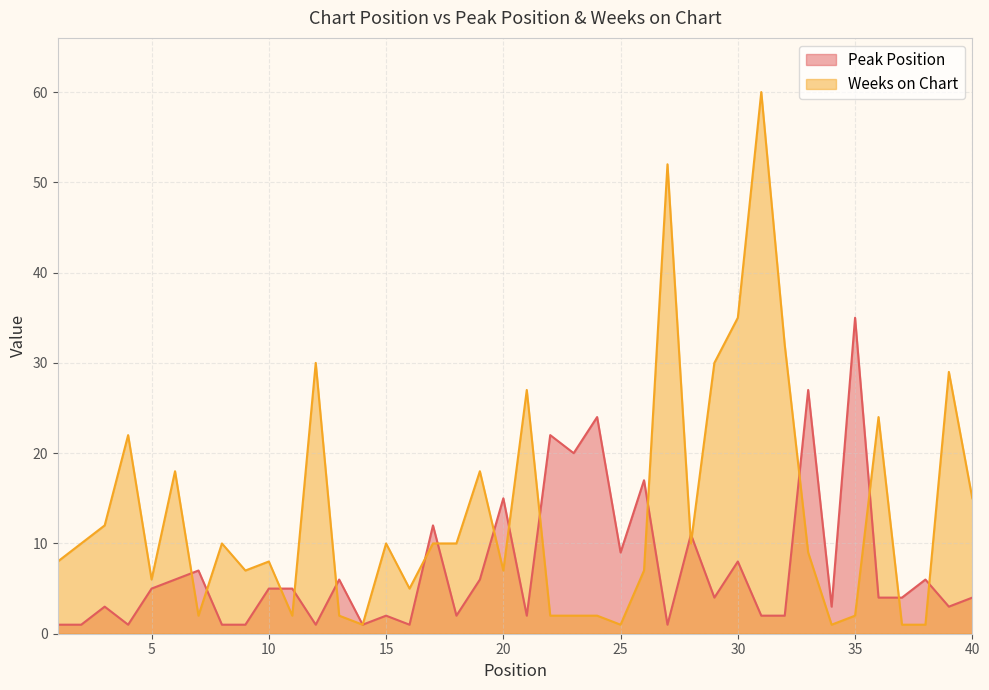

In Weeks on Chart, how many points are higher than both neighbors (excluding endpoints)?

12